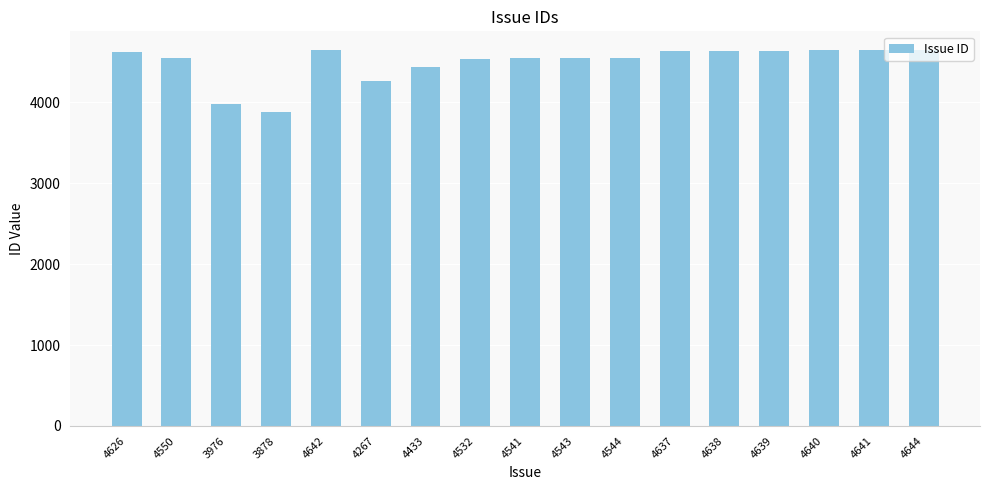

What position from the right is 4433?

11